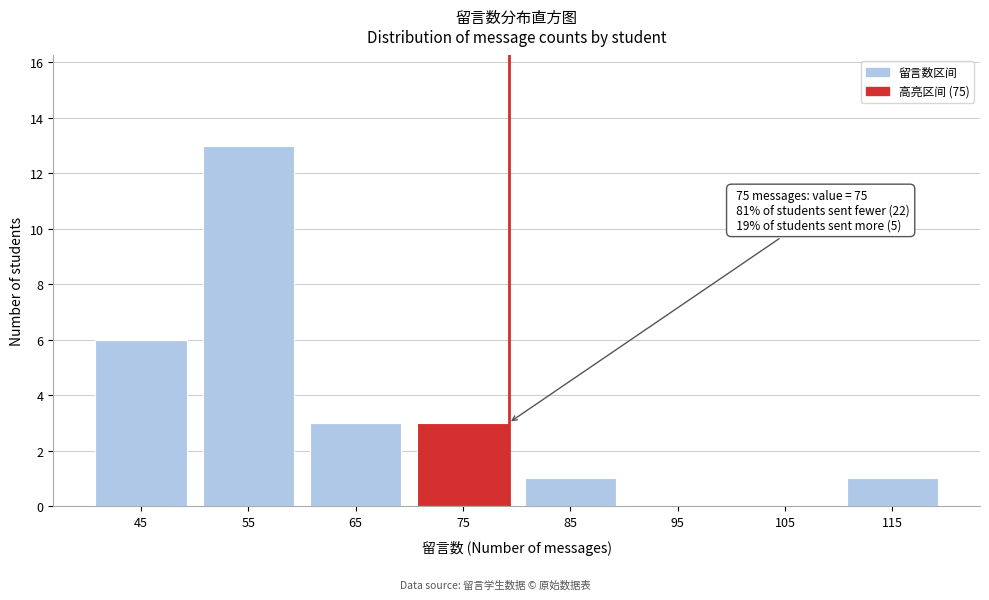

Reading right to left, extract all data points from this chart.

115=1	105=0	95=0	85=1	75=3	65=3	55=13	45=6